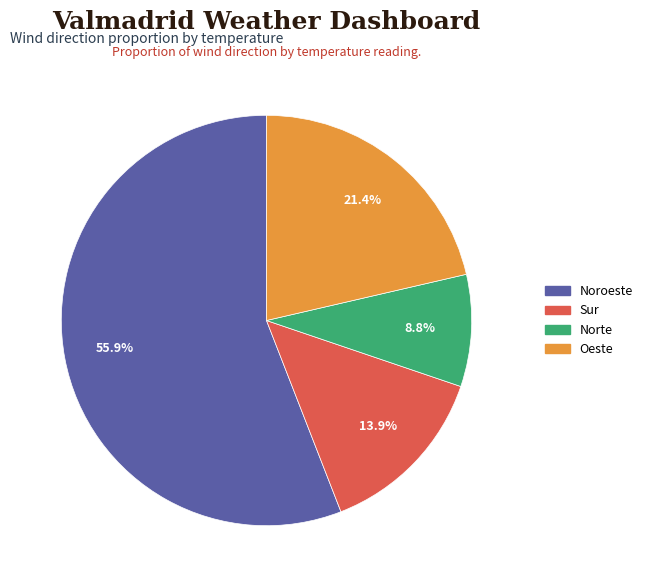

Is there a majority slice in this chart?

Yes